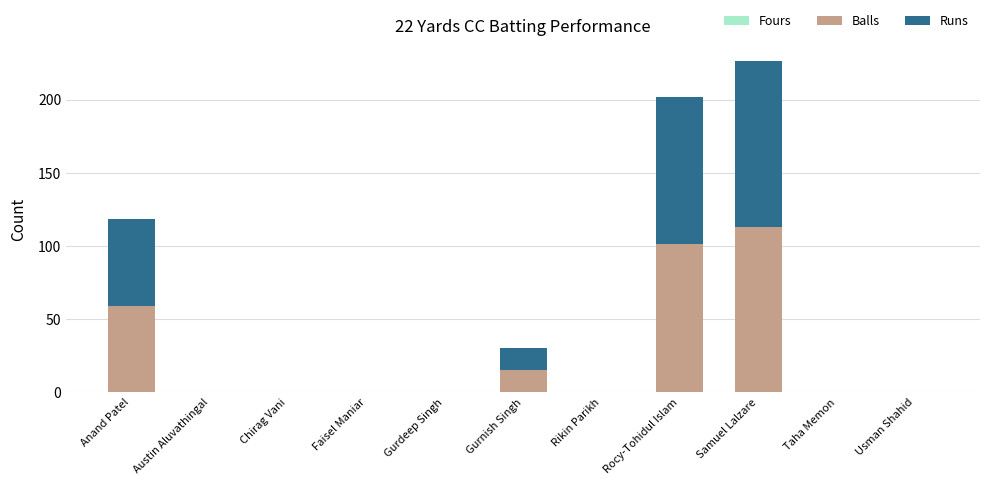

The Balls series shows 0 at Austin Aluvathingal. True or false?

True